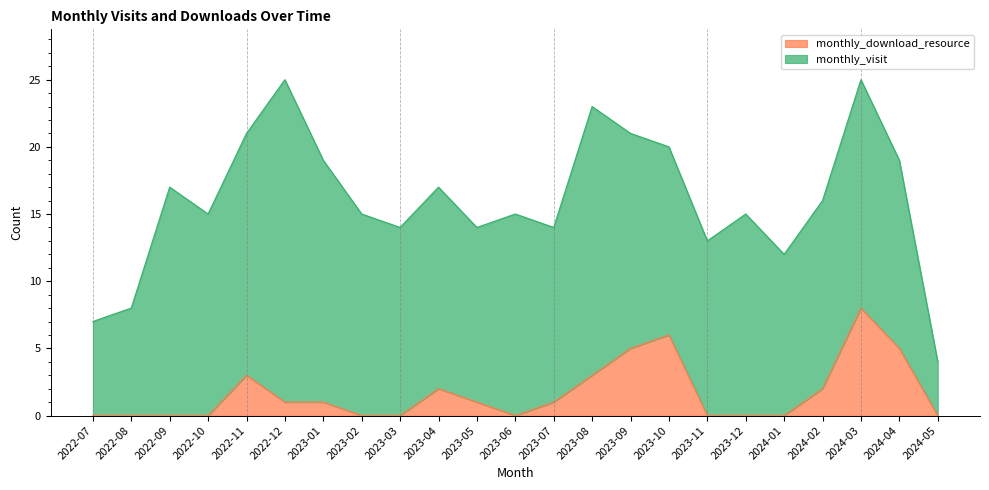

At which category does the data reach its first local valley?

2023-06